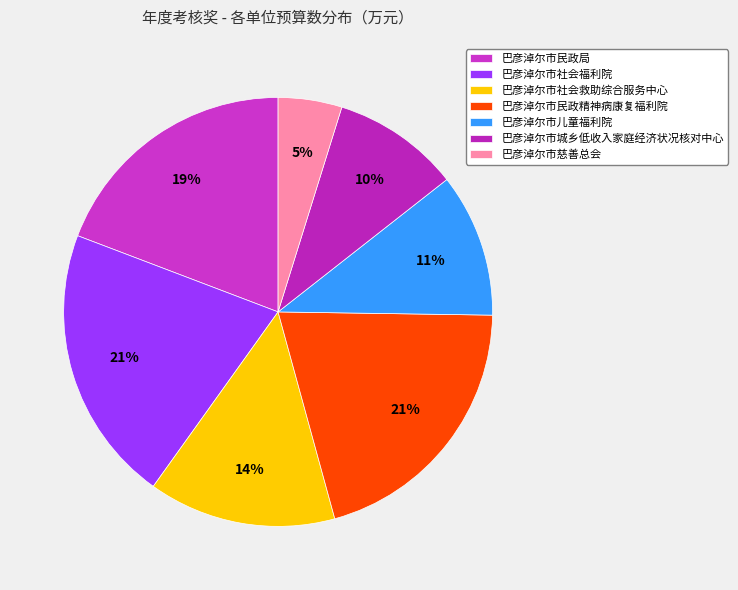

Does 巴彦淖尔市民政精神病康复福利院 account for over 50% of the chart?

No